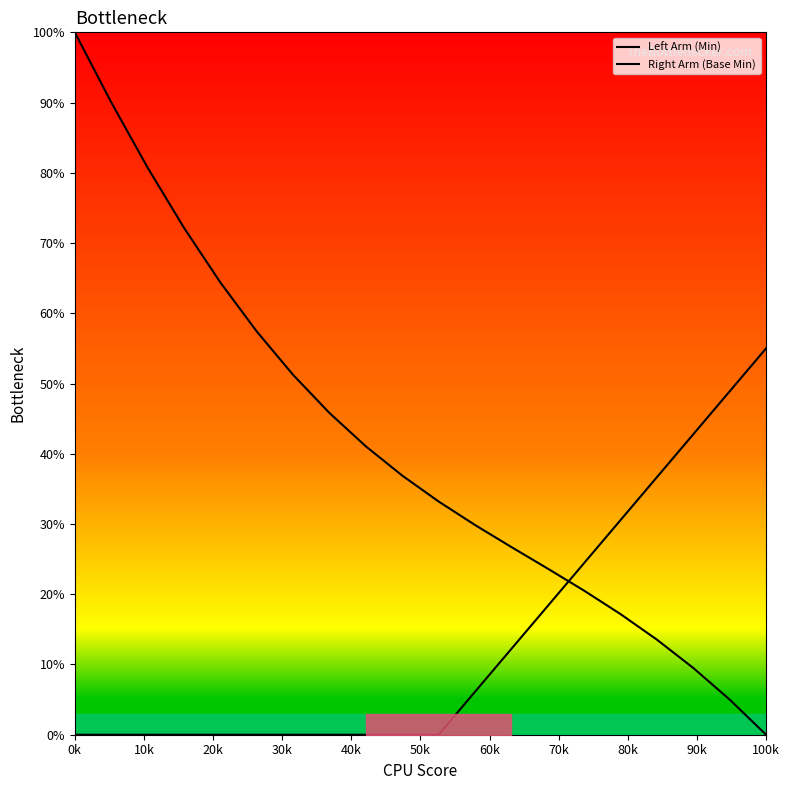

True or false: Left Arm (Min) and Right Arm (Base Min) intersect in this chart.

True